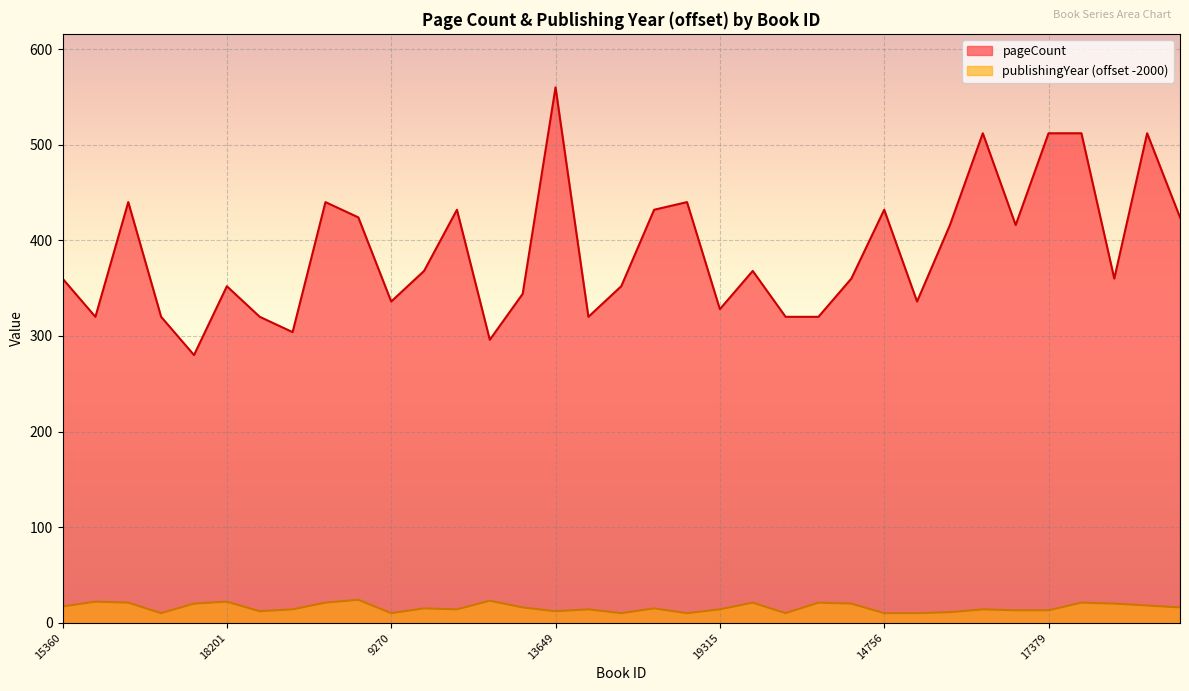

Rank the series at 15910 from highest to lowest value.

pageCount, publishingYear